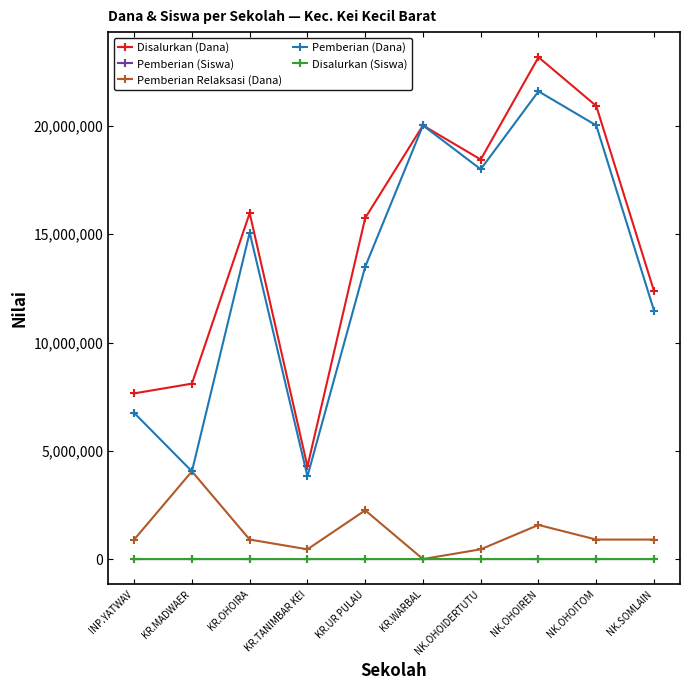

What position from the right is NK.SOMLAIN?

1